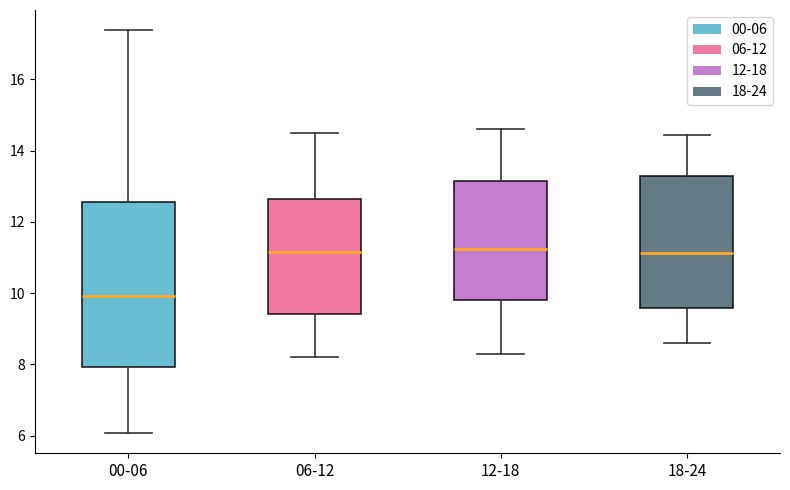

Reading left to right, transcribe this box plot: for each box, give where its median line is, the range the box spans, and where its two whiskers end, as read against the y-axis. The values are not printed on the chart, so give them approximately, as read against the axis.

00-06: median 10.0, box 8.0 to 12.6, whiskers 6.0 to 17.4
06-12: median 11.2, box 9.4 to 12.6, whiskers 8.2 to 14.6
12-18: median 11.2, box 9.8 to 13.2, whiskers 8.4 to 14.6
18-24: median 11.2, box 9.6 to 13.2, whiskers 8.6 to 14.4